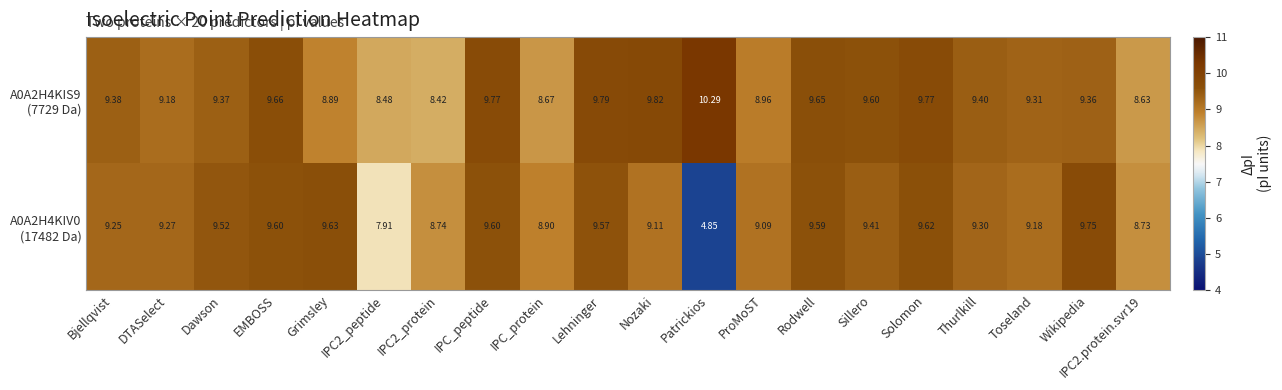

What is the difference between the highest and lowest values at Grimsley?

0.7